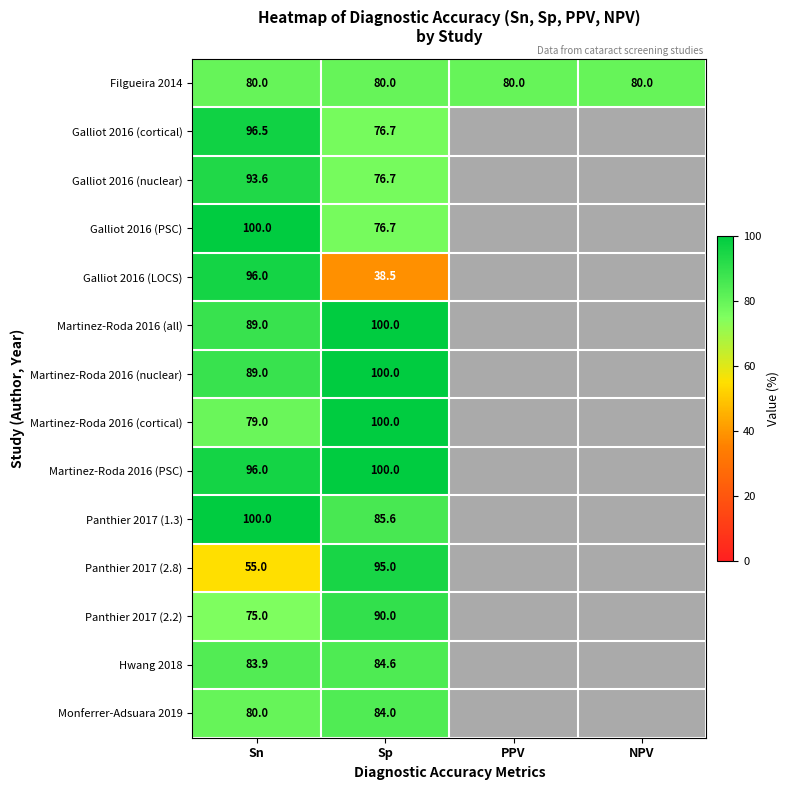

Is it true that Galliot 2016 (cortical) equals 157.2 at Sn?

False